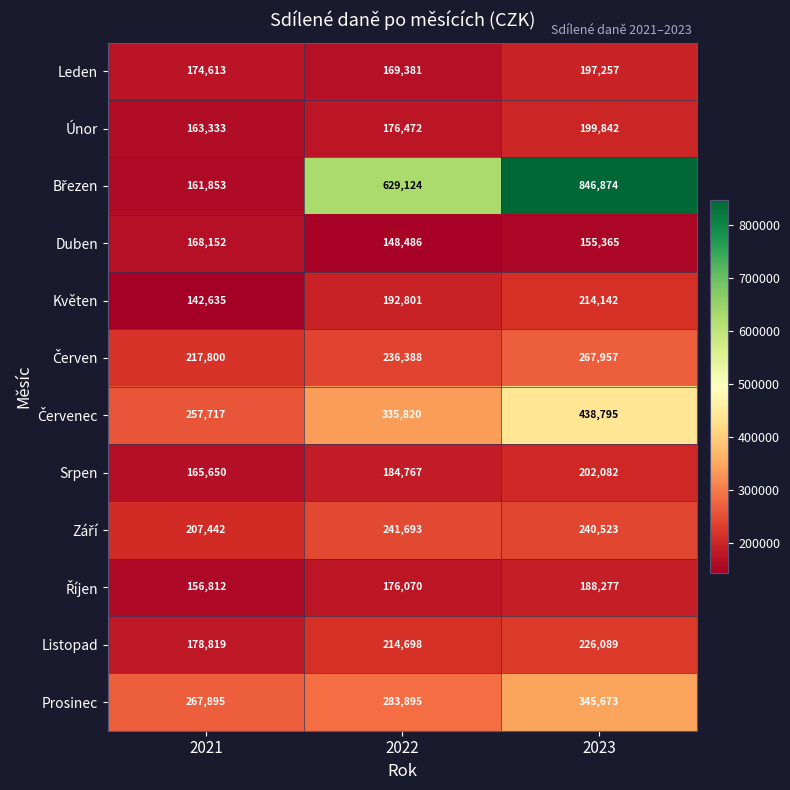

How many data points in Květen are less than 192801?

1